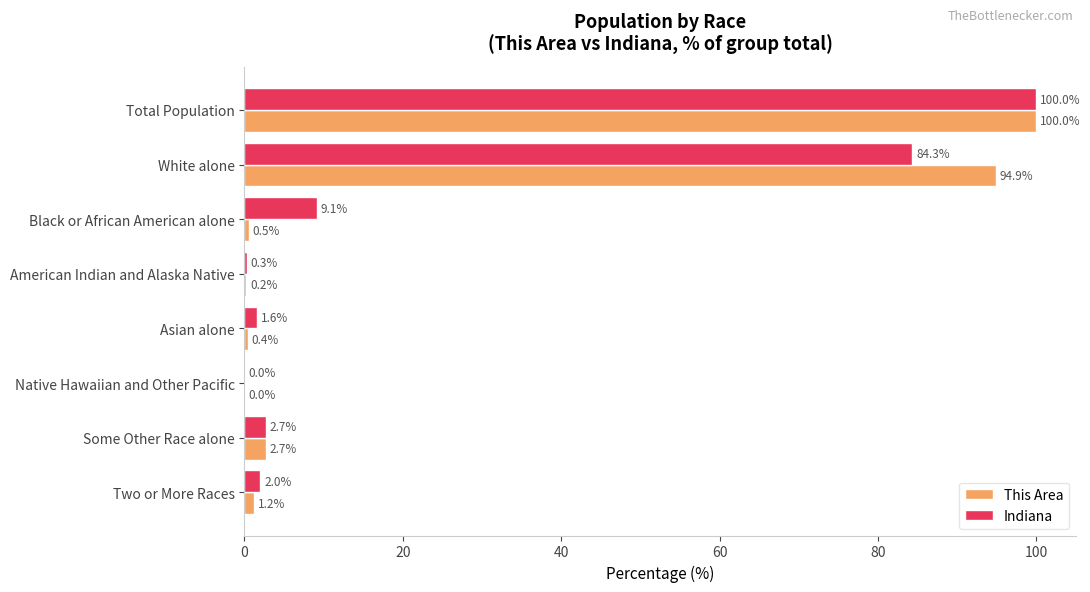

Which category has the highest value in the This Area series?

Total Population